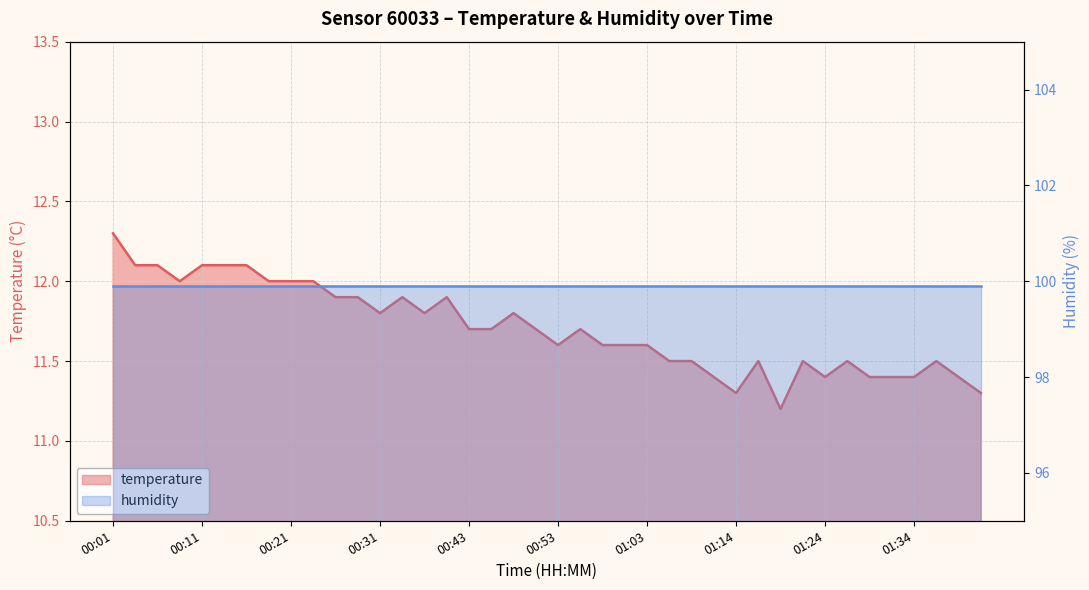

True or false: the data shows 20.3 at 00:04.

False